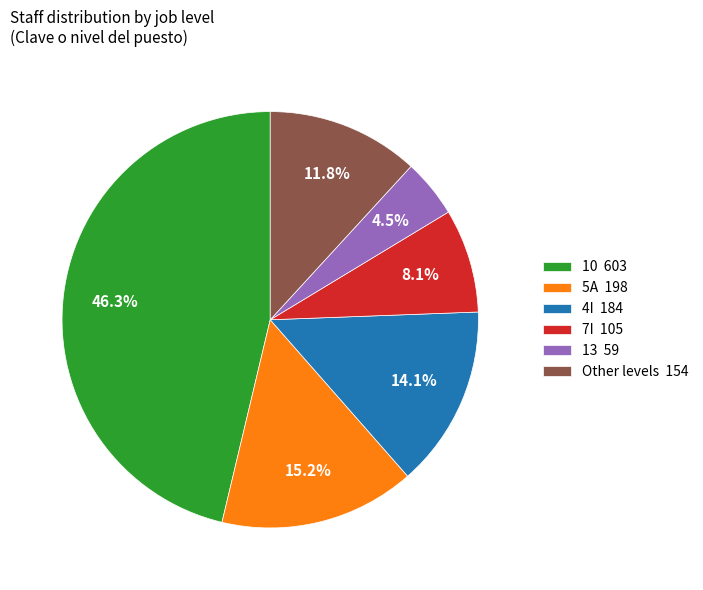

How much of the chart is everything except 5A 198?

84.8%